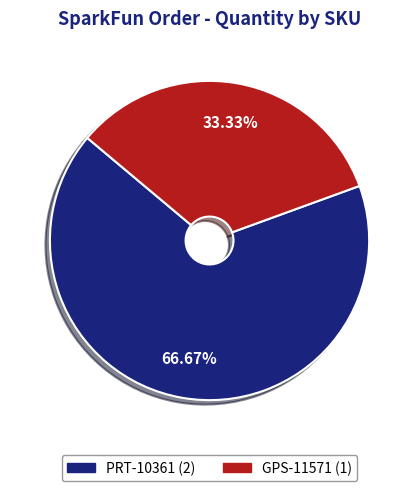

Is the sum of GPS-11571 and PRT-10361 greater than half?

Yes